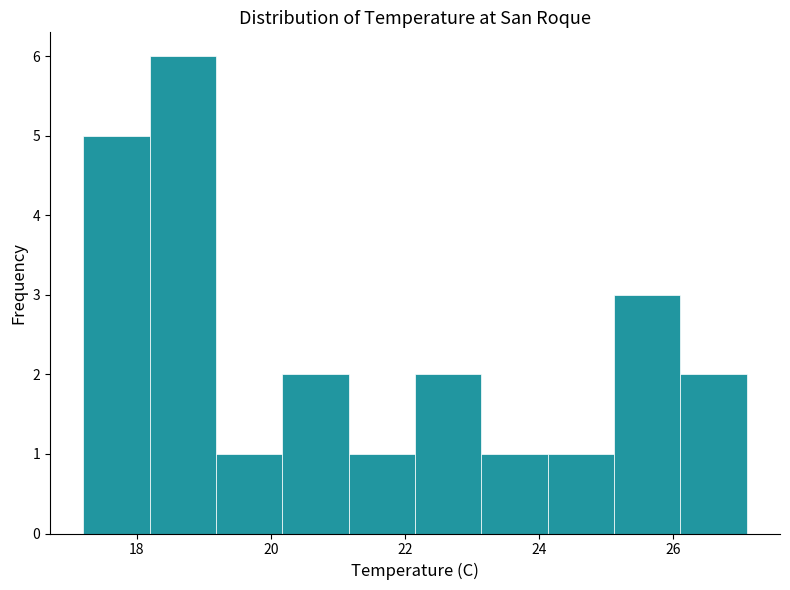

Reading left to right, list every bar in this chart as the range it spans on the x-axis followed by its height. Neither the bar edges nor the heights are printed on the chart, so give them approximately, as read against the axes.

17.2 to 18.2: 5
18.2 to 19.2: 6
19.2 to 20.2: 1
20.2 to 21.2: 2
21.2 to 22.2: 1
22.2 to 23.2: 2
23.2 to 24.2: 1
24.2 to 25.2: 1
25.2 to 26.2: 3
26.2 to 27.2: 2